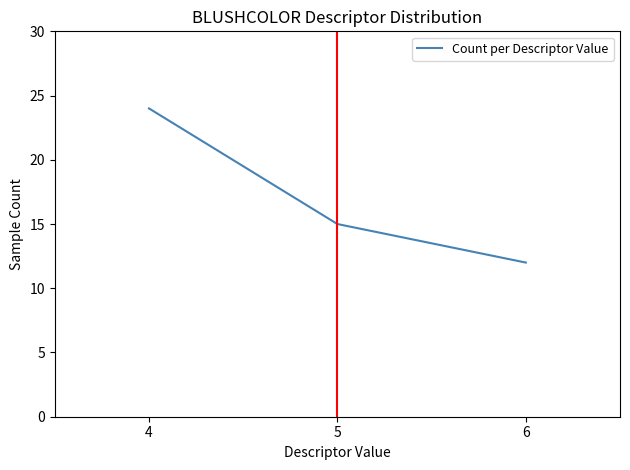

What is the greatest value displayed?

24